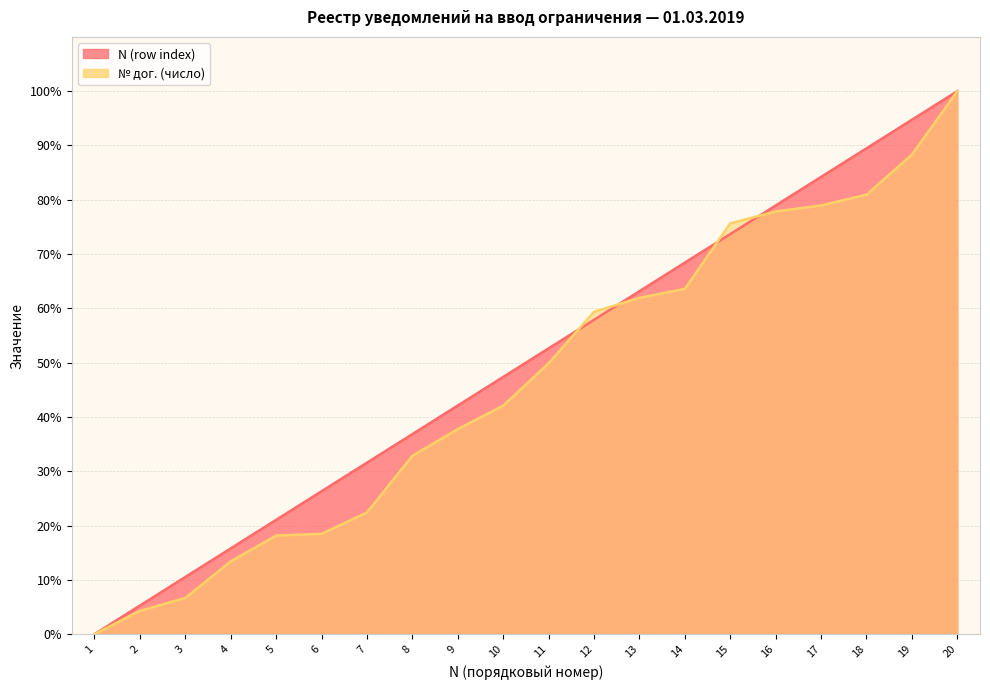

What is the difference between the № дог. (число) values at 7 and 15?

53.2